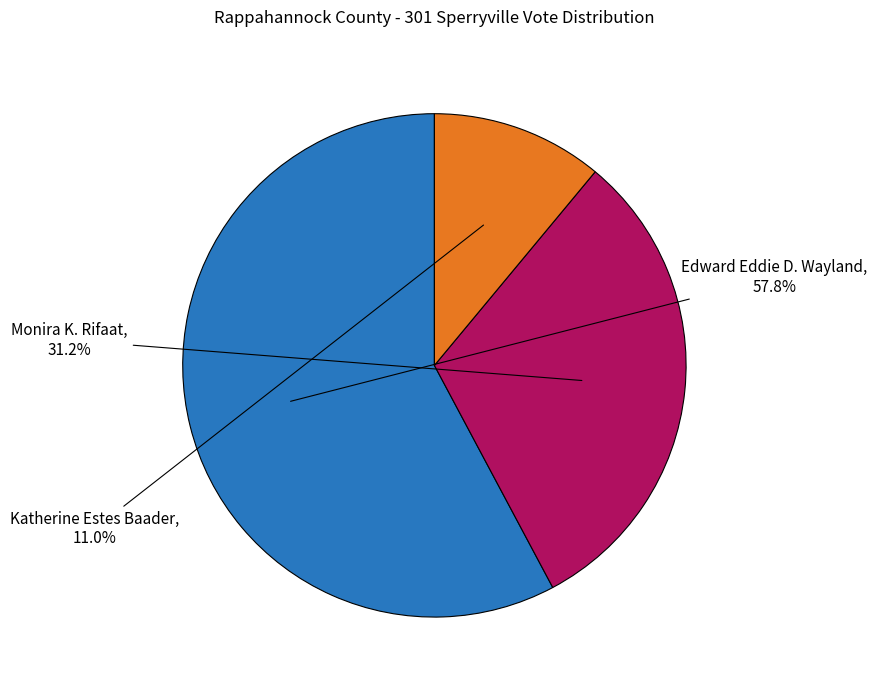

Is there any slice that represents more than half of the pie?

Yes